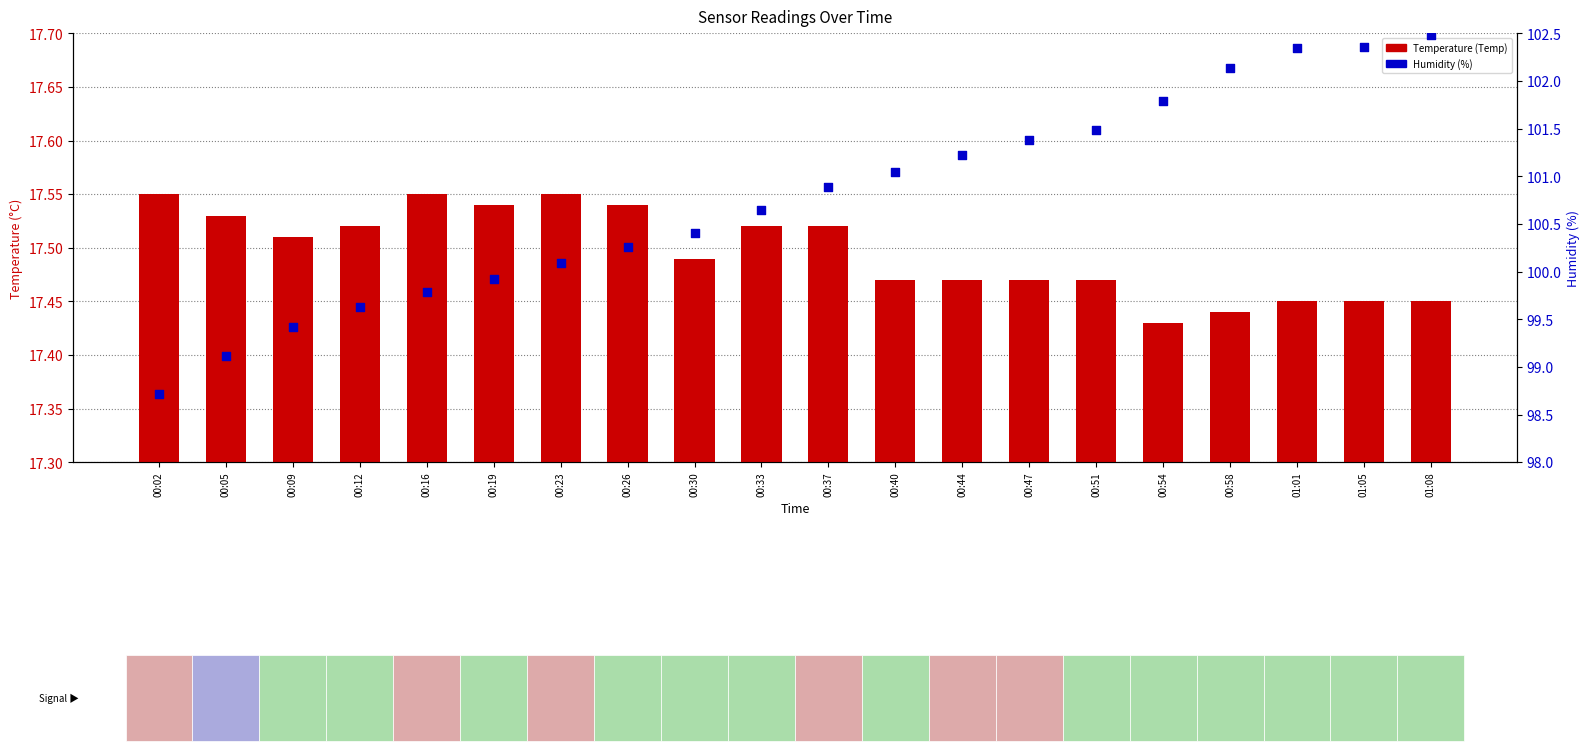

At how many categories does at least one series exceed 69?

20